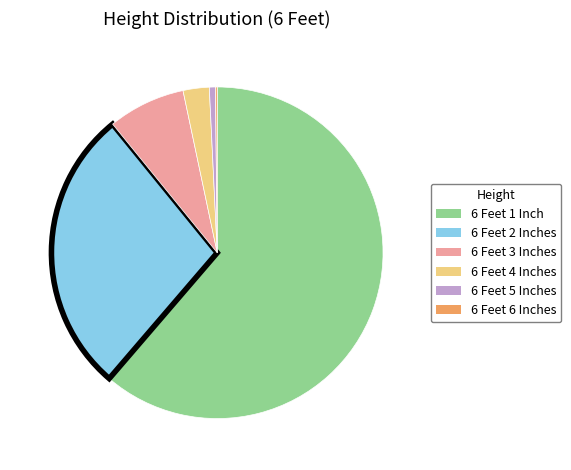

Is the sum of 6 Feet 4 Inches and 6 Feet 1 Inch greater than half?

Yes